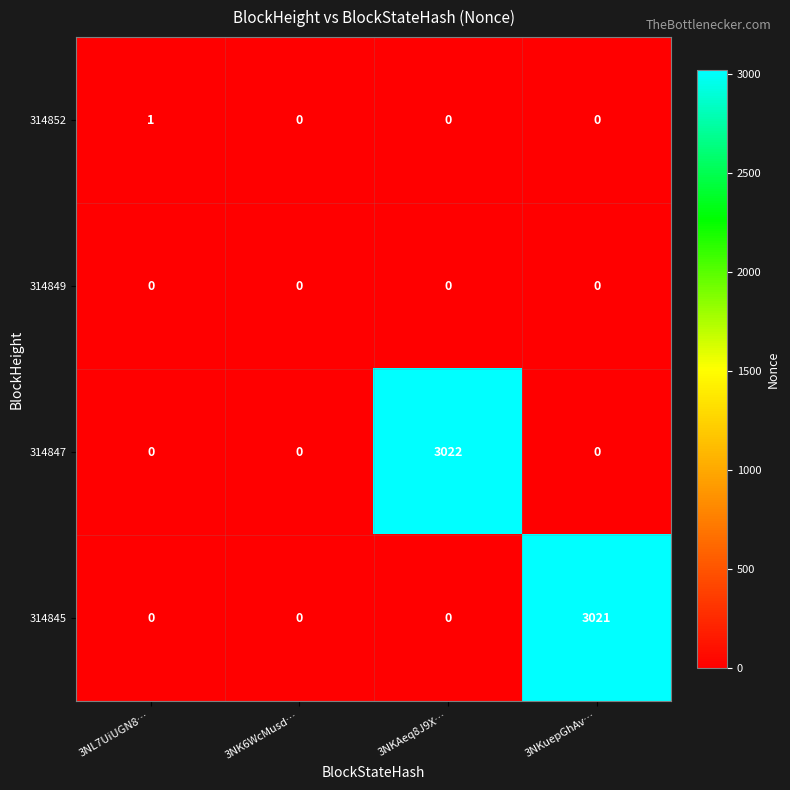

Which series changed the most between 3NL7UiUGN8… and 3NK6WcMusd…?

314852